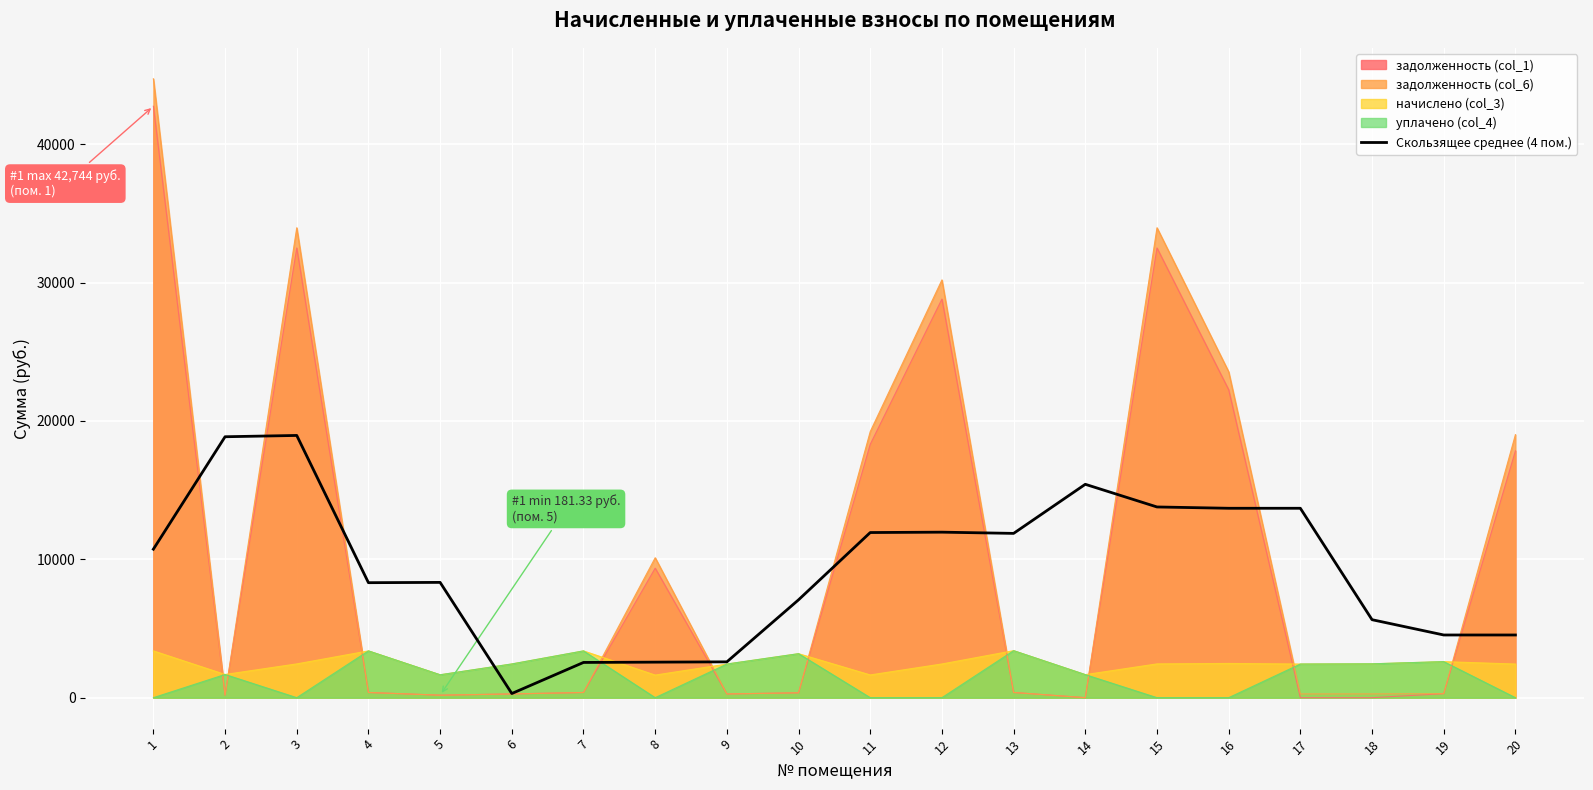

How many lines are shown in the chart?

5